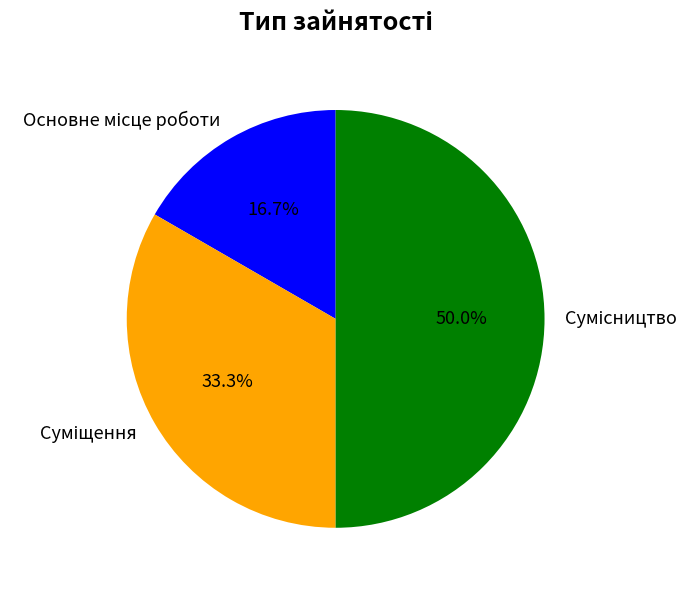

Count the number of slices in the pie.

3